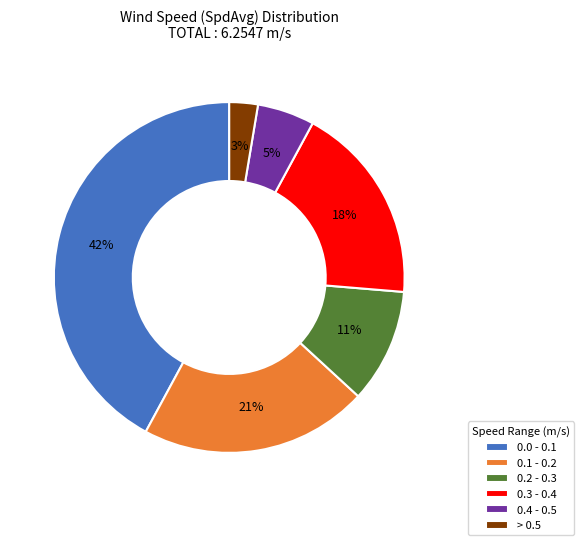

To the nearest percent, what is the average slice percentage?

17%